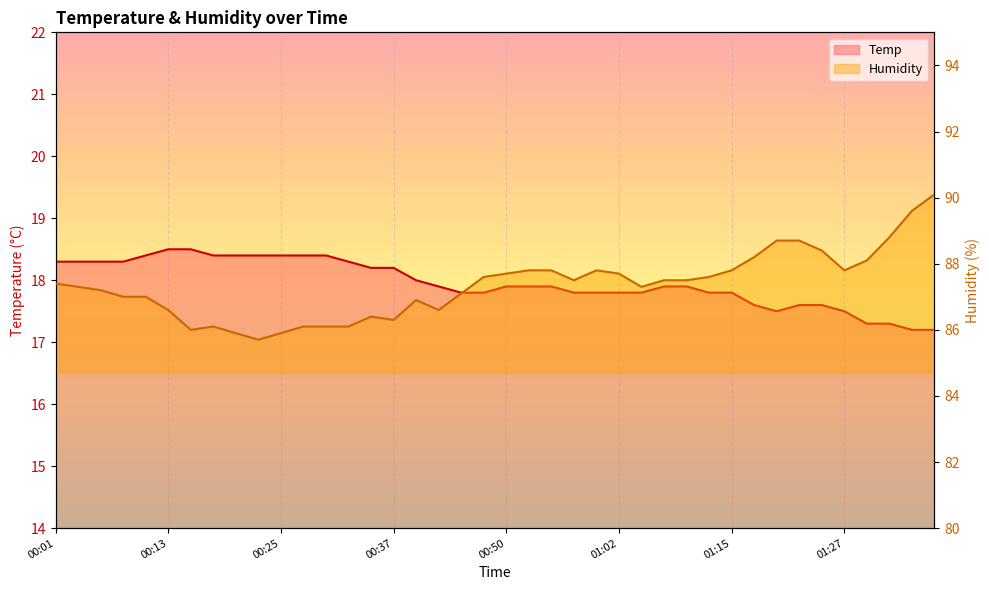

What is the total value across all series at 01:17?

105.8